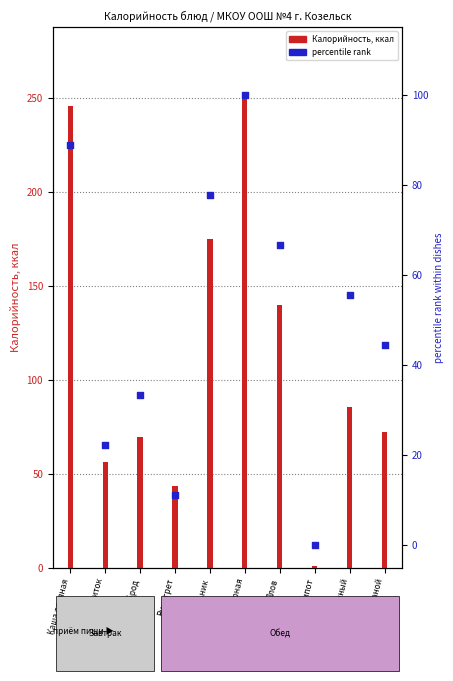

Which series contains the highest Y value?

Калорийность, ккал